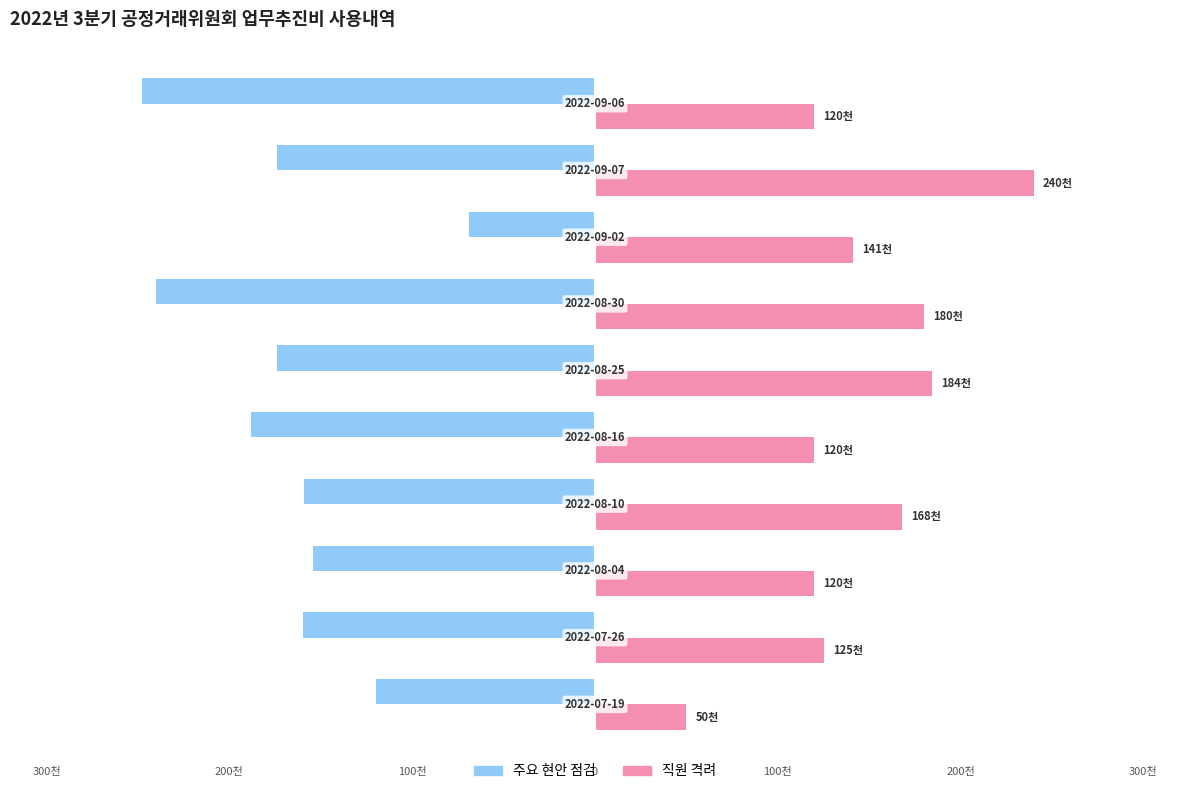

What are all the series names shown in the legend?

주요 현안 점검, 직원 격려